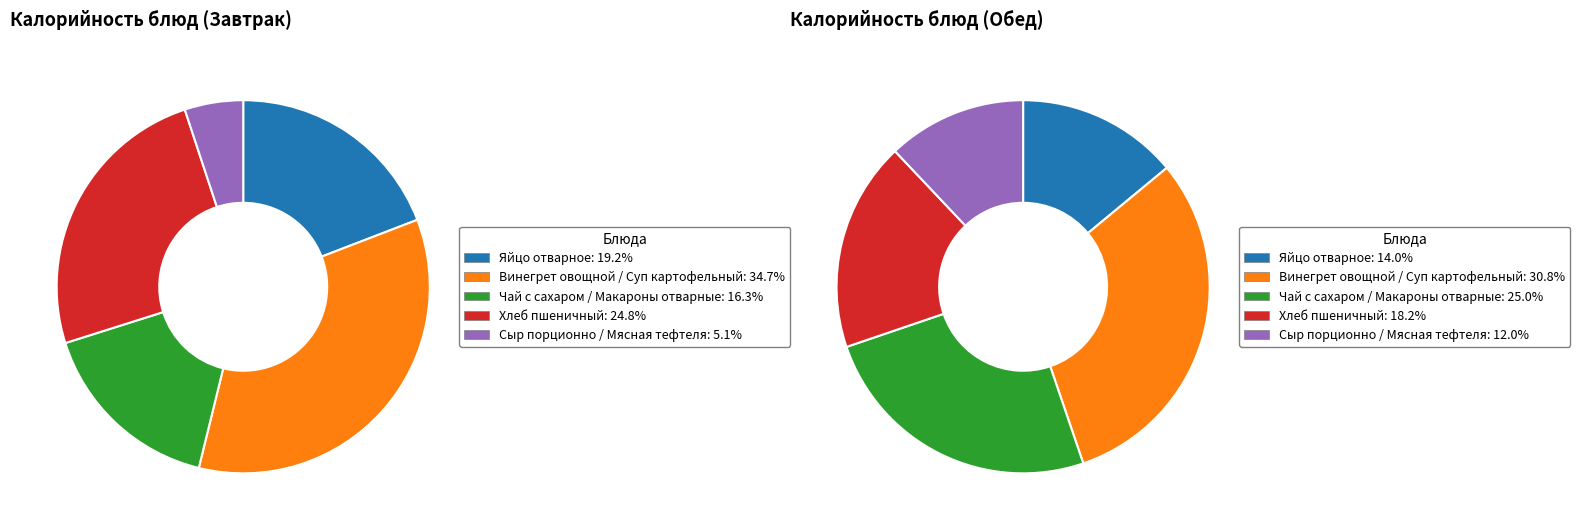

What is the smallest slice in the pie chart?

Сыр порционно / Мясная тефтеля